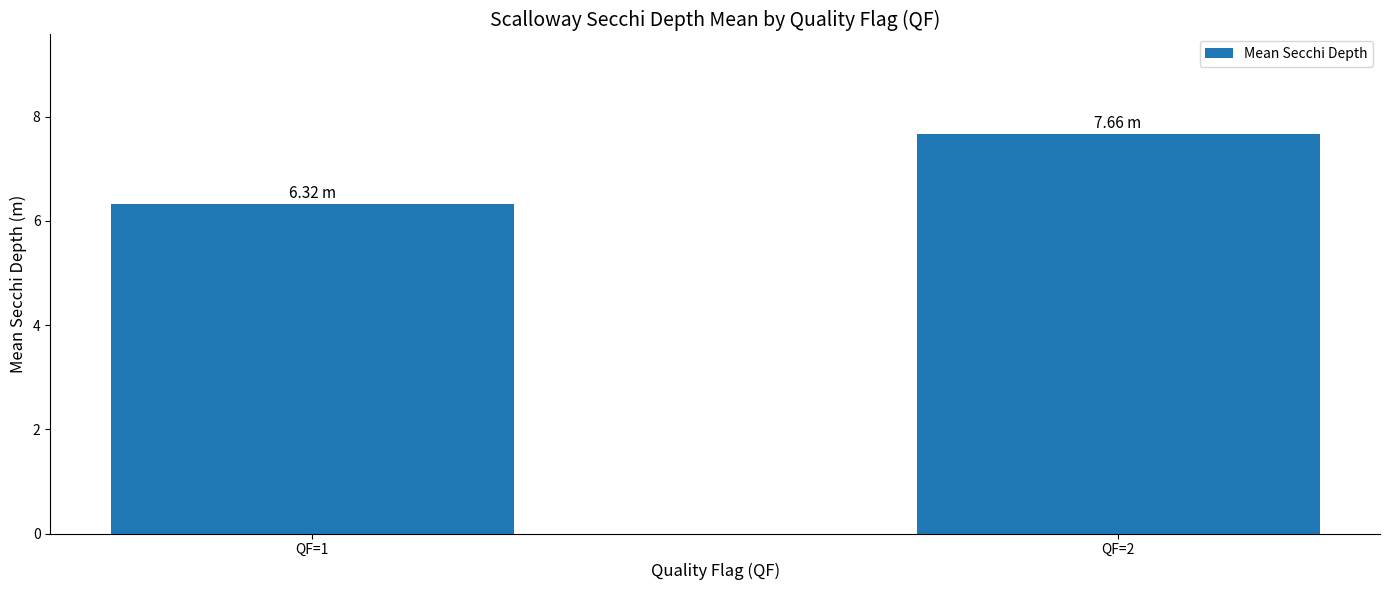

Is it true that the value at QF=2 is 3.9?

False